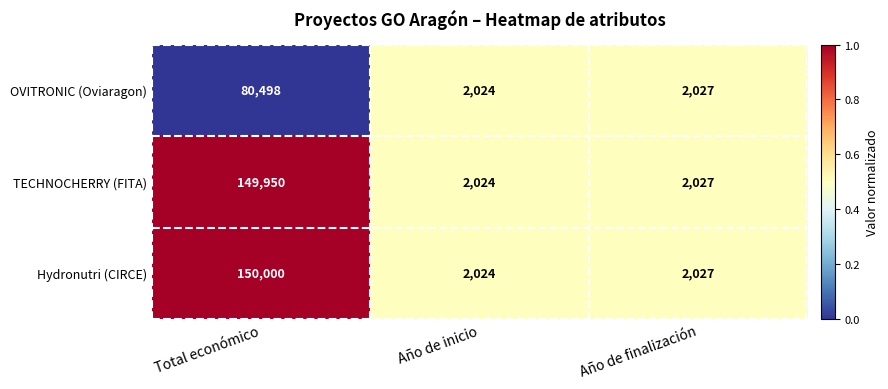

What is the total value across all series at Total económico?

380448